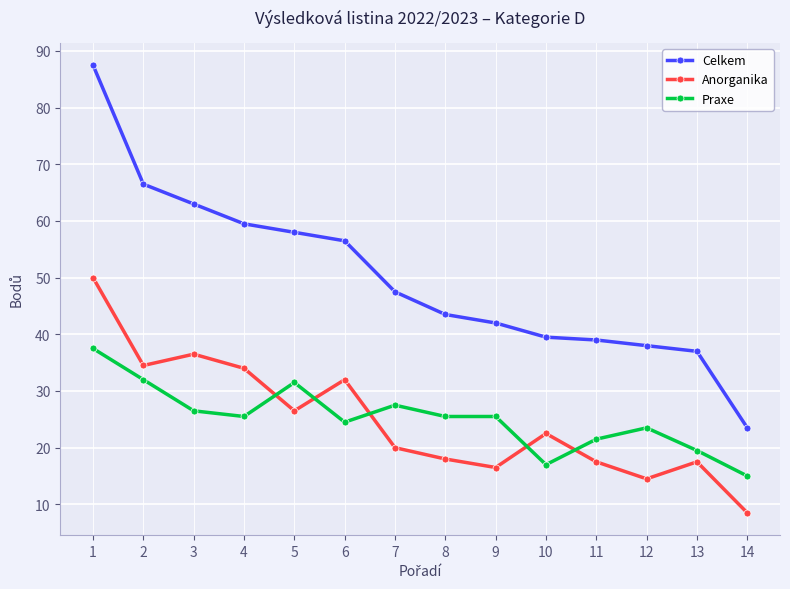

Reading left to right, list all the values displayed in this chart.

Celkem: 1=87.5	2=66.5	3=63.0	4=59.5	5=58.0	6=56.5	7=47.5	8=43.5	9=42.0	10=39.5	11=39.0	12=38.0	13=37.0	14=23.5
Anorganika: 1=50.0	2=34.5	3=36.5	4=34.0	5=26.5	6=32.0	7=20.0	8=18.0	9=16.5	10=22.5	11=17.5	12=14.5	13=17.5	14=8.5
Praxe: 1=37.5	2=32.0	3=26.5	4=25.5	5=31.5	6=24.5	7=27.5	8=25.5	9=25.5	10=17.0	11=21.5	12=23.5	13=19.5	14=15.0